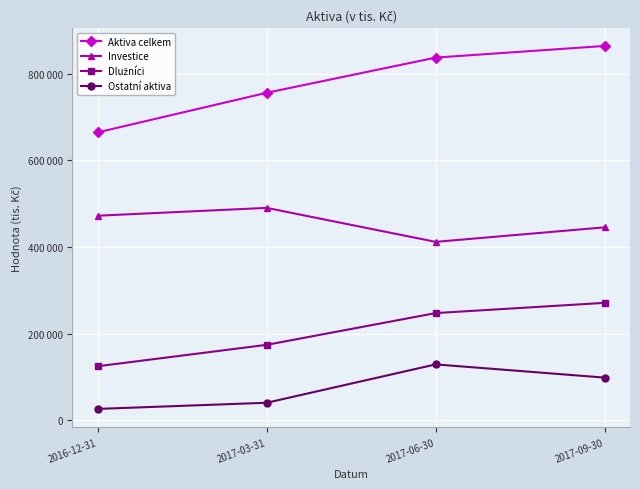

Does the chart have visible grid lines?

Yes